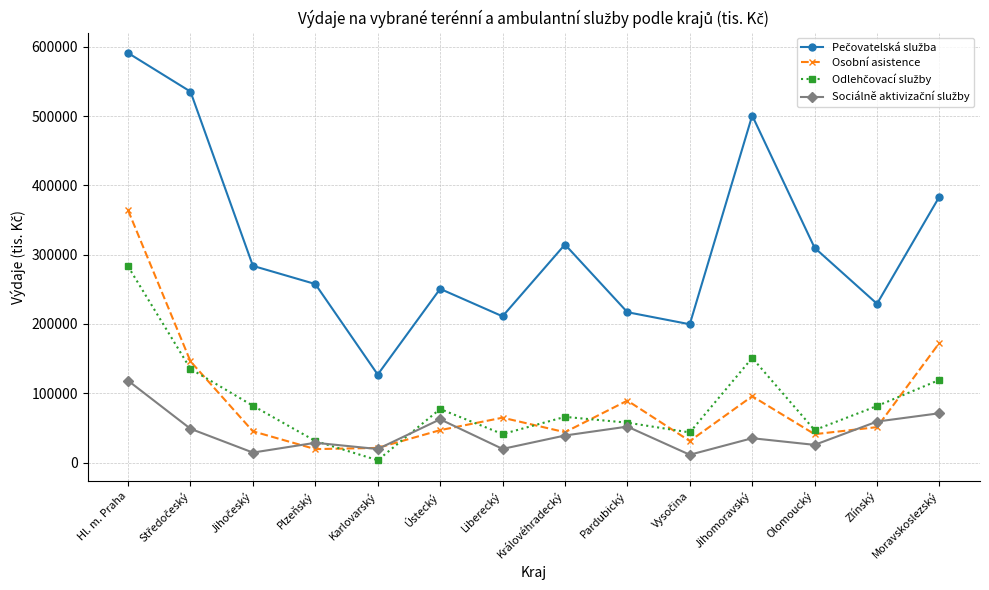

At which category is the sum across all series the highest?

Hl. m. Praha